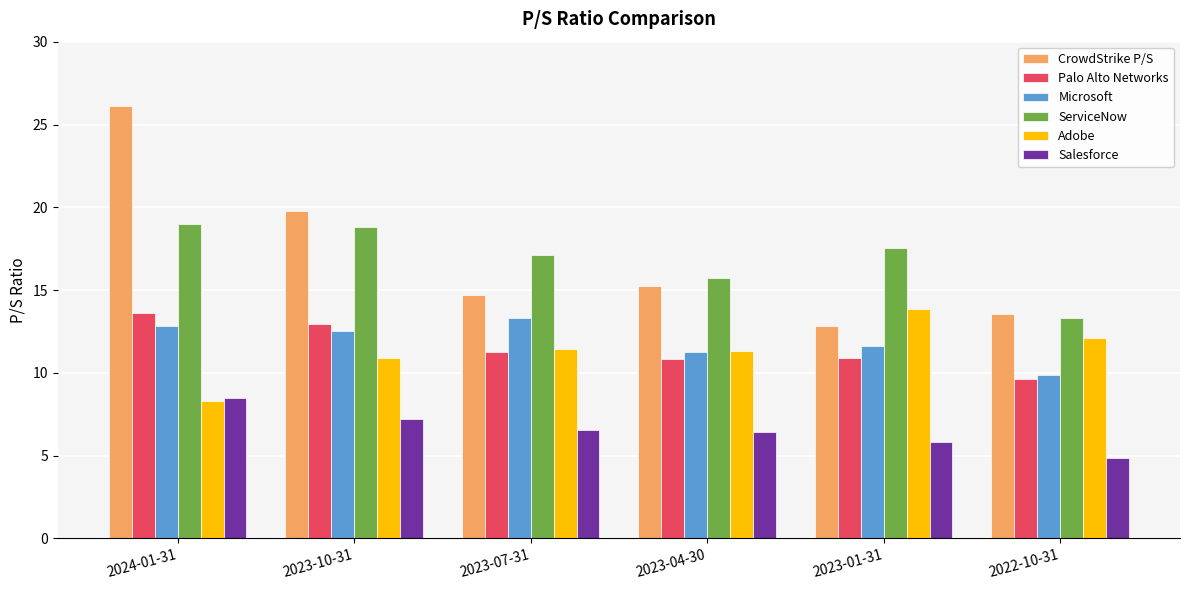

Is it true that ServiceNow equals 17.1 at 2023-07-31?

True